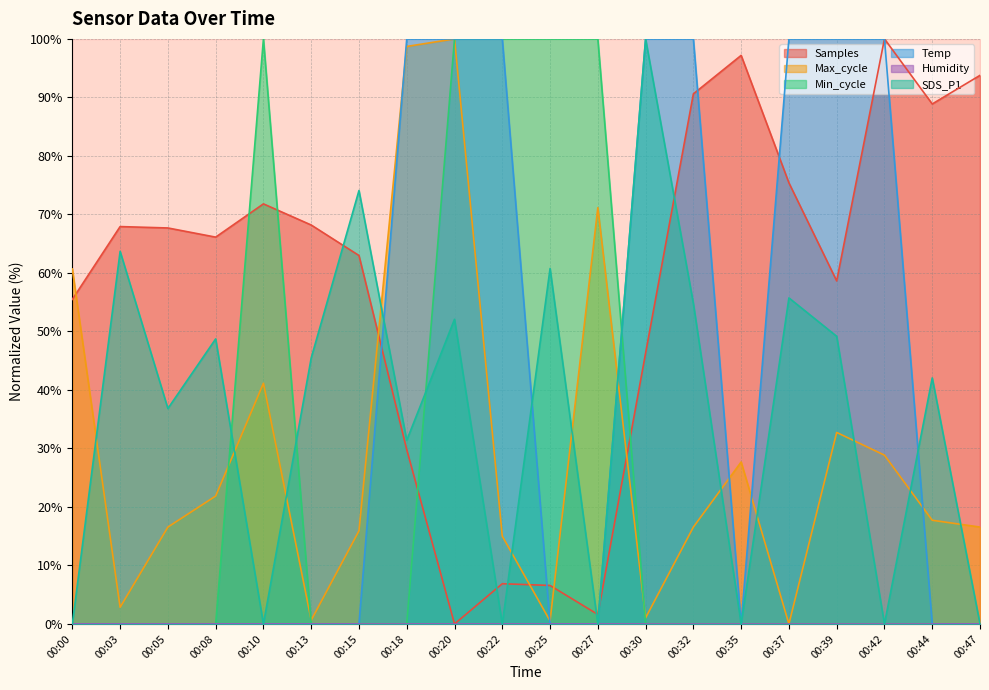

Which series changed the most between 00:15 and 00:42?

Temp